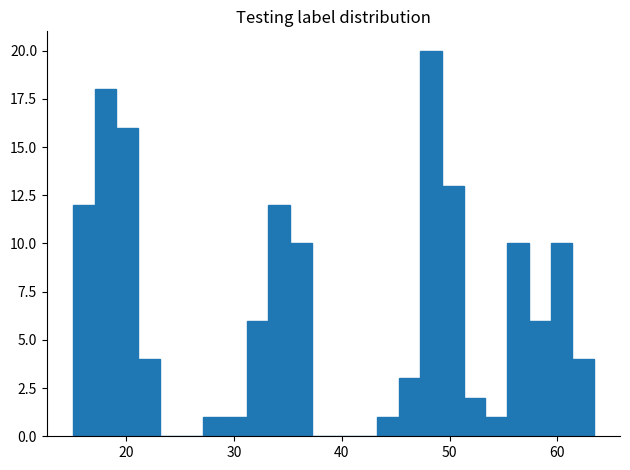

Around what value on the x-axis is the tallest bar? Give the approximate position of its centre, as read against the axis.

48